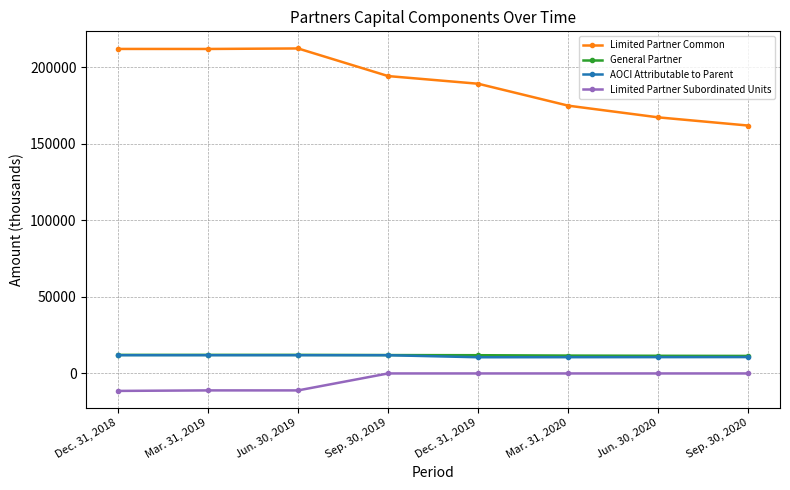

Which series changed the most between Dec. 31, 2018 and Mar. 31, 2020?

Limited Partner Common